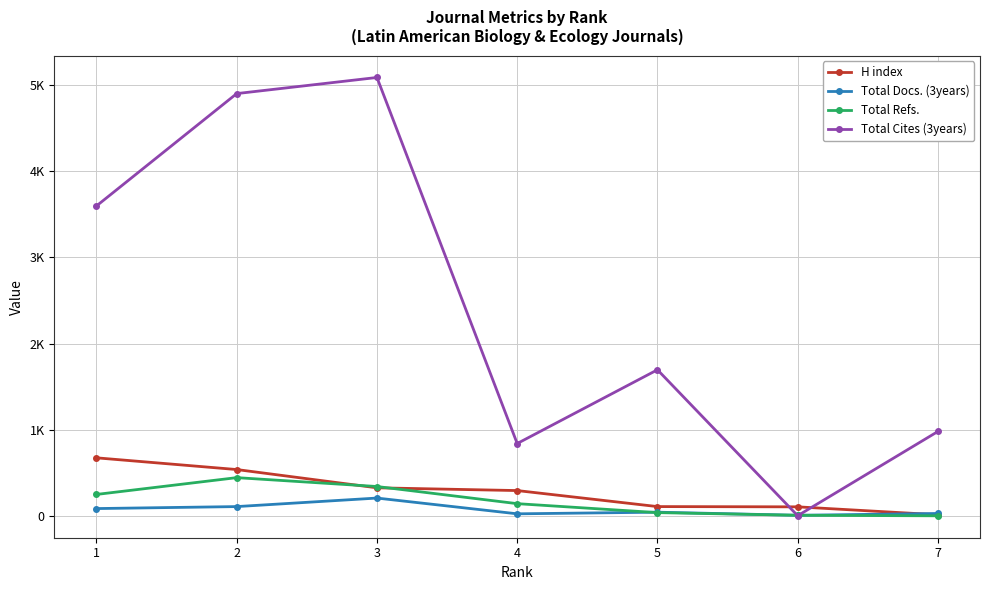

Which series changed the most between 6 and 7?

Total Cites (3years)